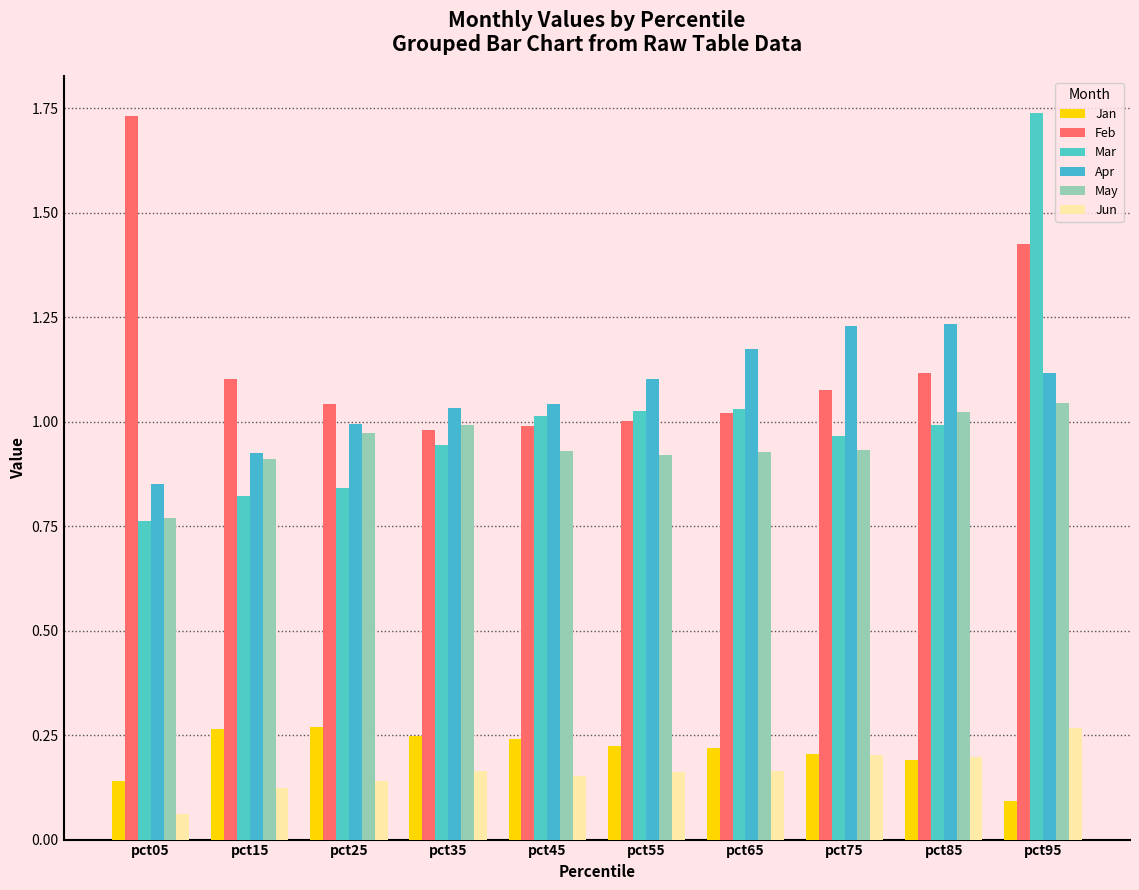

At which label does Feb reach its peak?

pct05